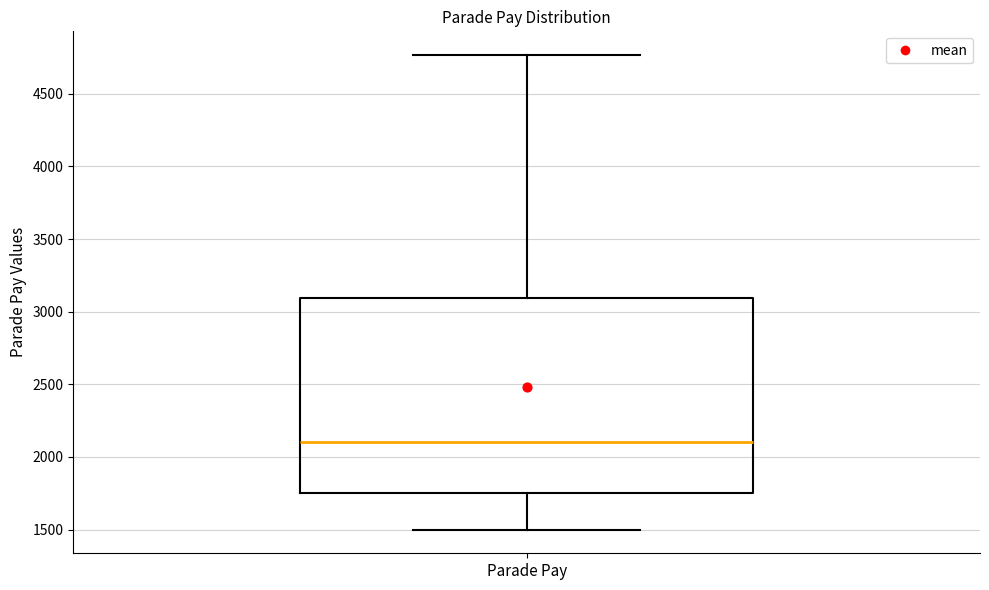

Read this box plot against the y-axis: the position of the median line, the range covered by the box, and the ends of both whiskers. The values are not printed on the chart, so give them approximately, as read against the axis.

median 2100, box 1750 to 3100, whiskers 1500 to 4750